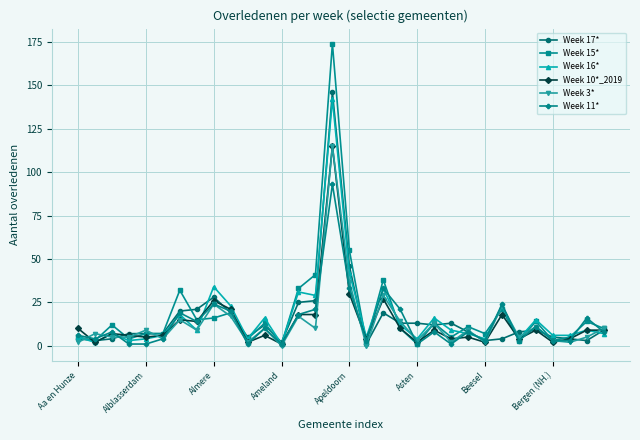

How many values in the Week 16* series are below 9?

16